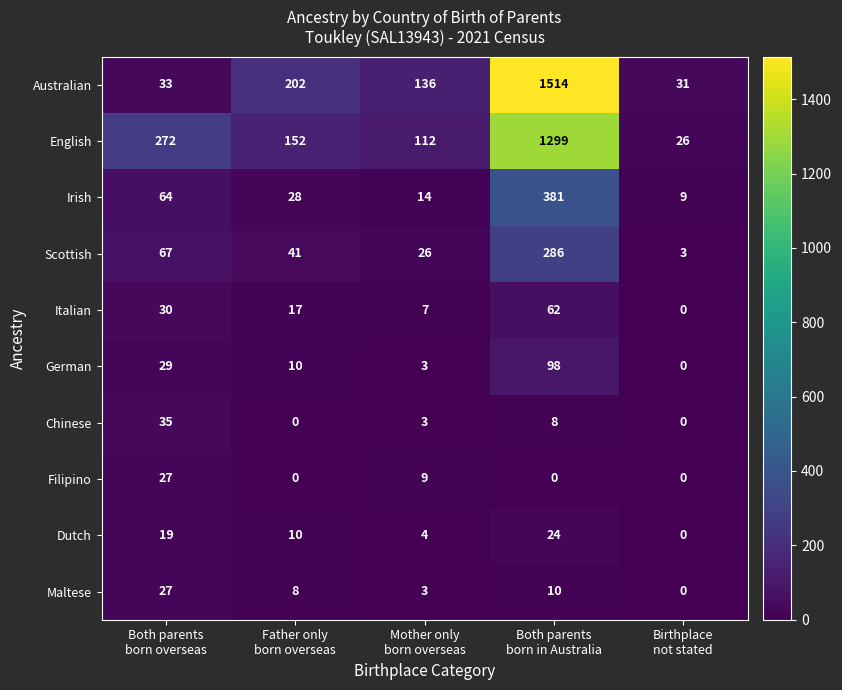

What is the difference between the second highest and second lowest values in the Scottish series?

41